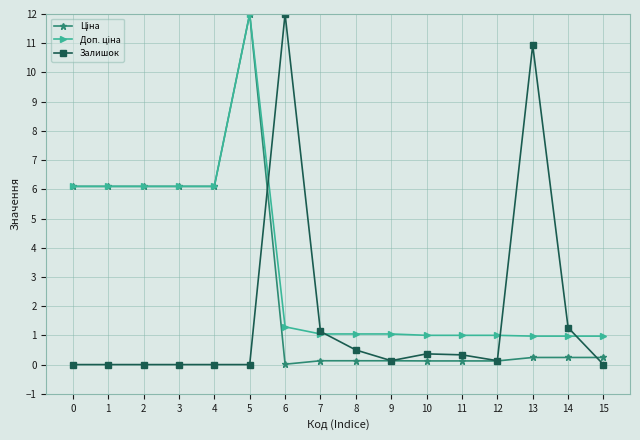

Is it true that Залишок equals 0.4 at 10?

True